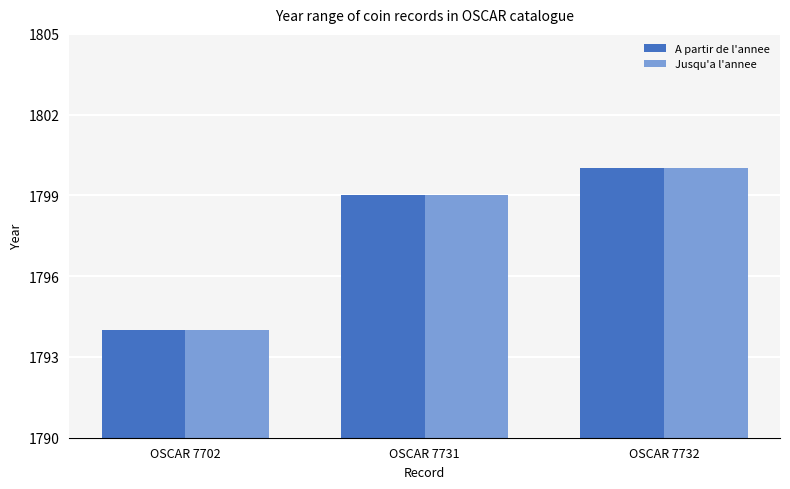

The value of A partir de l'annee at OSCAR 7731 is 1799. True or false?

True